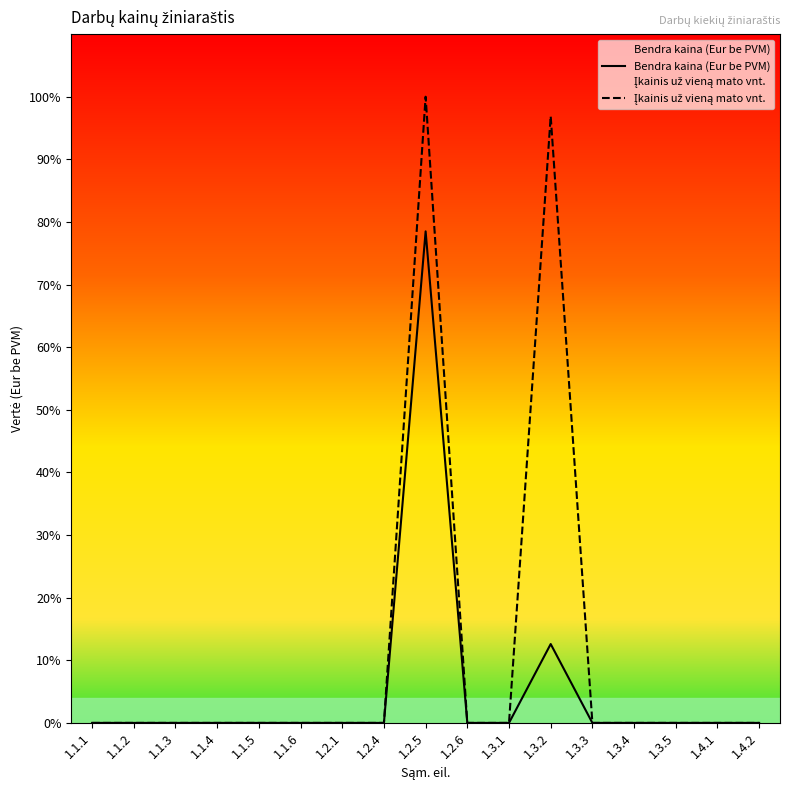

List the series in order of their peak value, highest first.

Įkainis už vieną mato vnt., Bendra kaina (Eur be PVM)